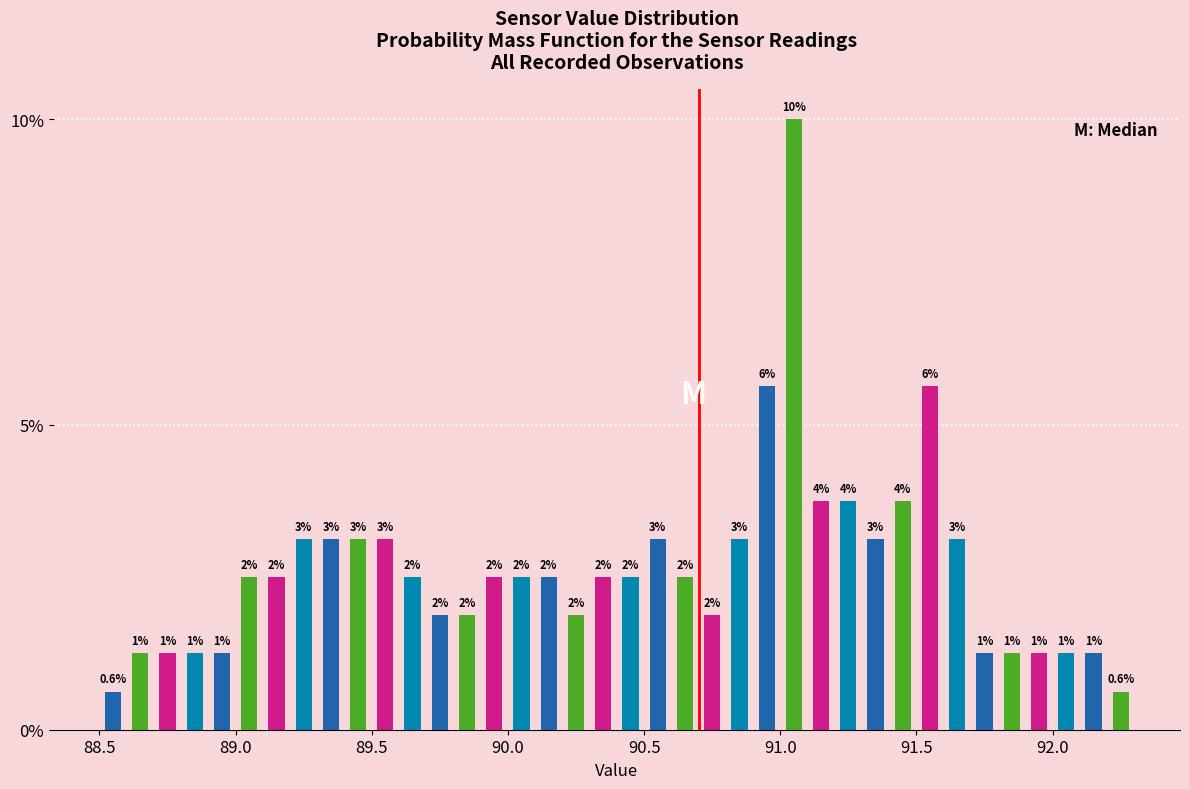

Read against the x-axis, roughly where is the centre of the tallest bar?

91.05